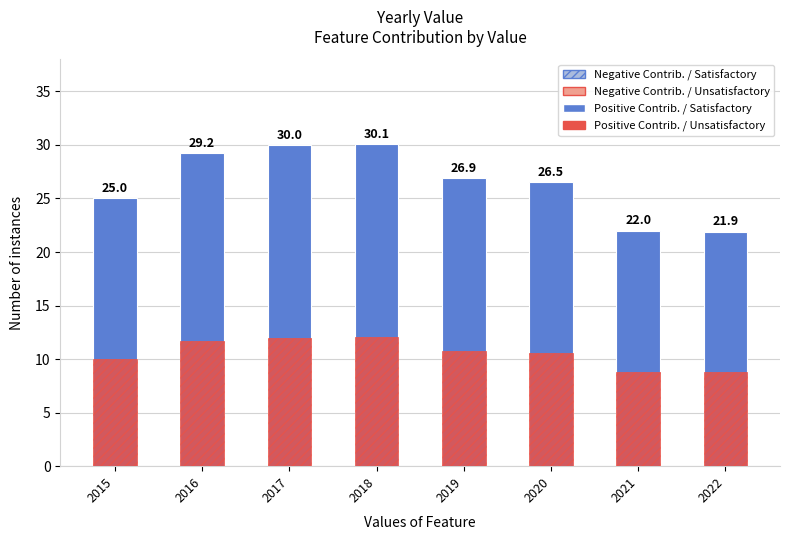

What is the maximum value for Positive Contrib. / Unsatisfactory?

12.0